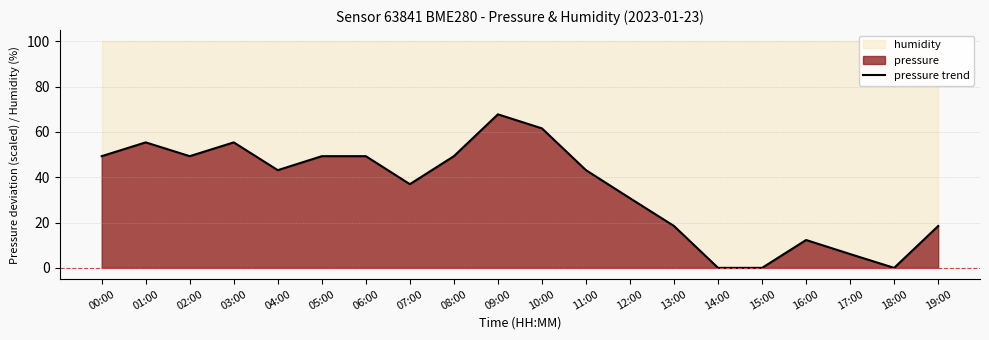

What is the greatest value displayed?

67.8